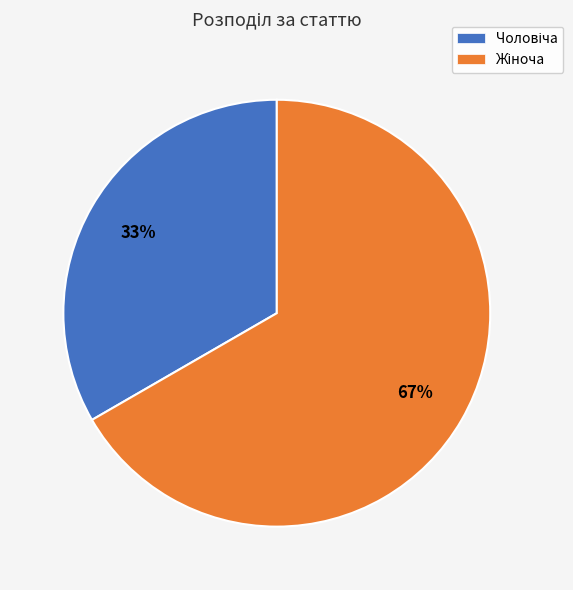

To the nearest percent, what is the average slice percentage?

50%